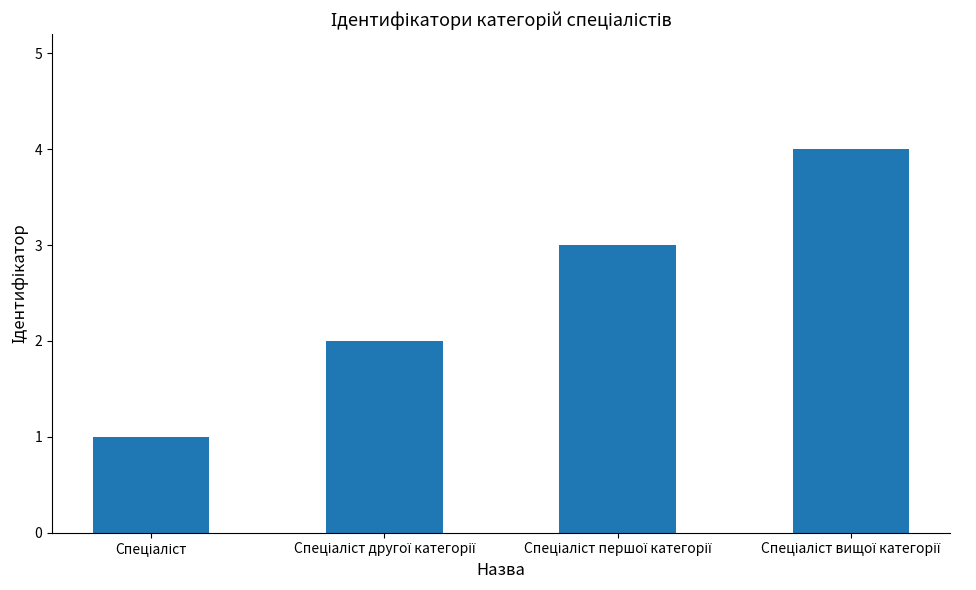

What is the maximum value shown in the chart?

4